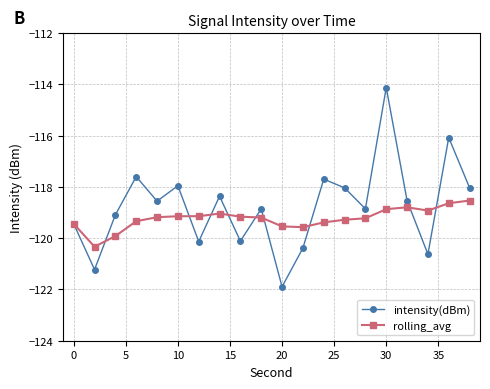

How many series are shown in this chart?

2